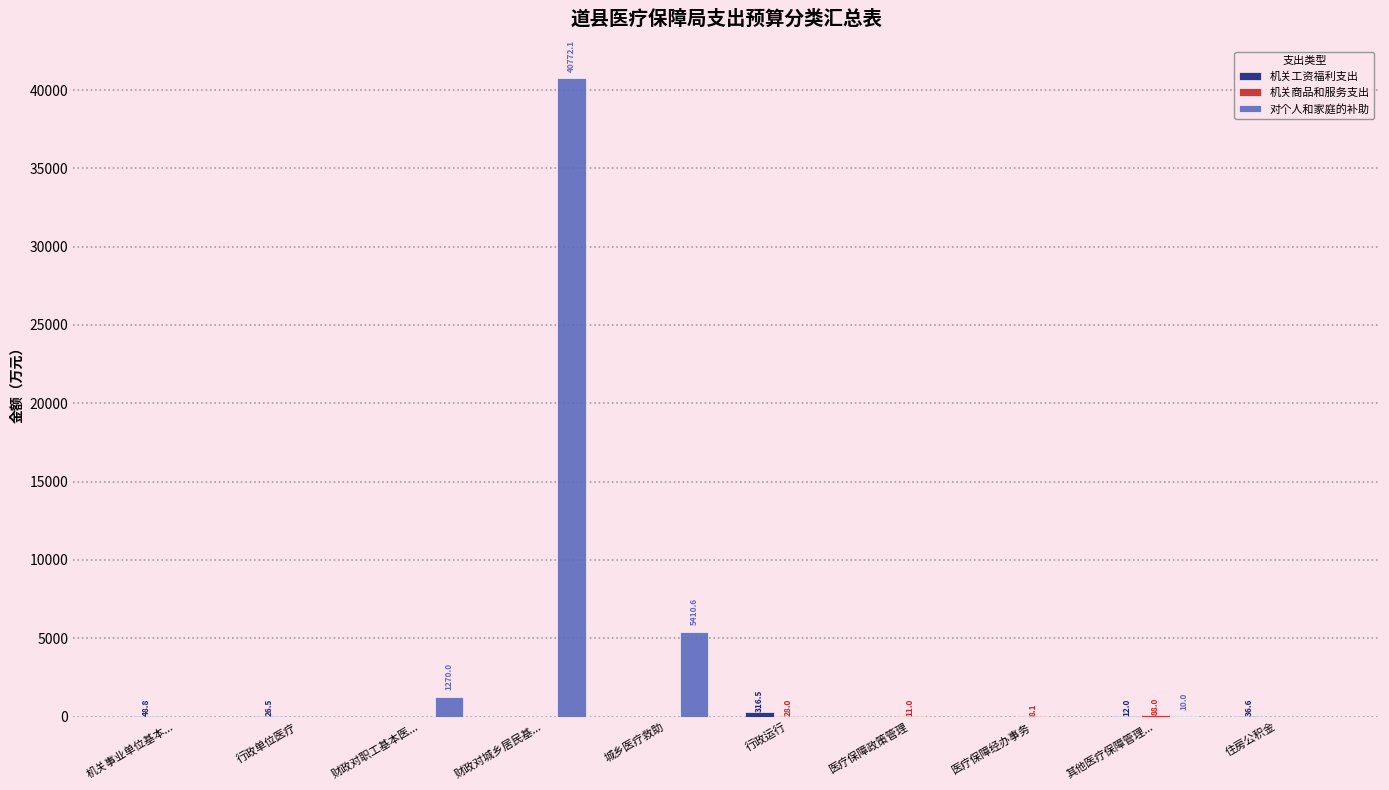

Where is 对个人和家庭的补助 nearest to the value 20386?

城乡医疗救助